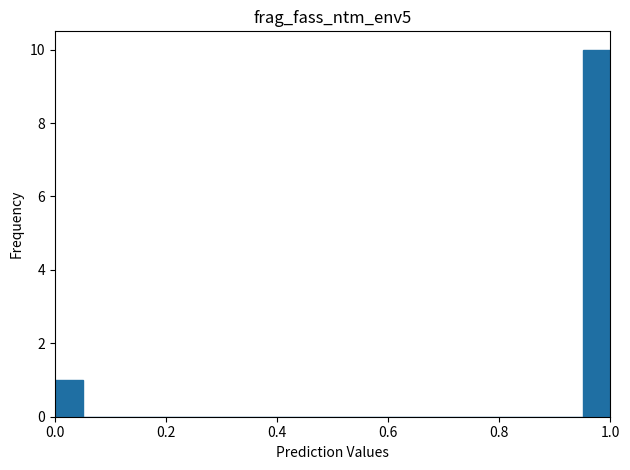

Read against the x-axis, roughly where is the centre of the tallest bar?

0.98